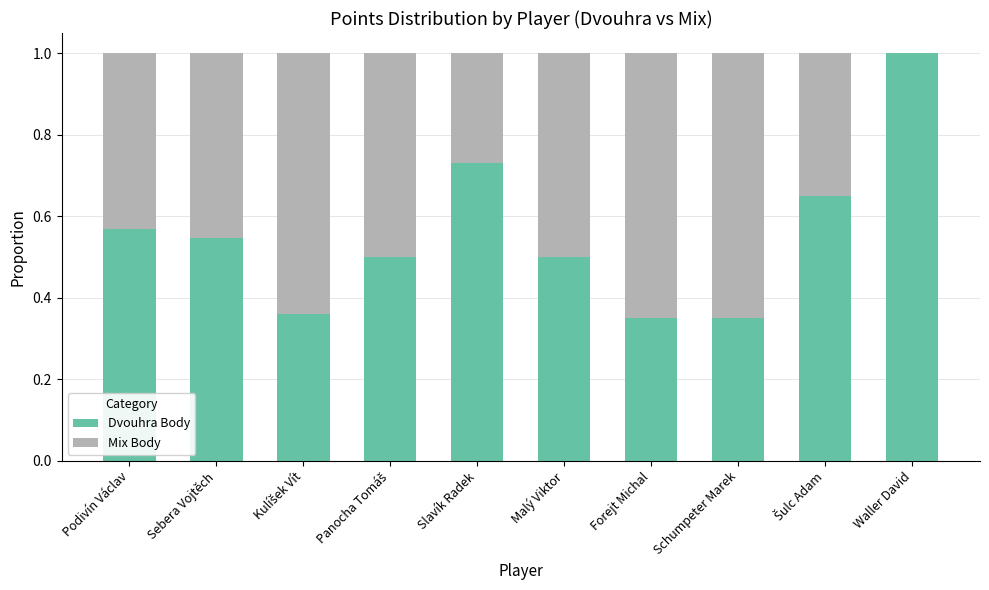

What is the highest value of the Dvouhra Body series?

1.0